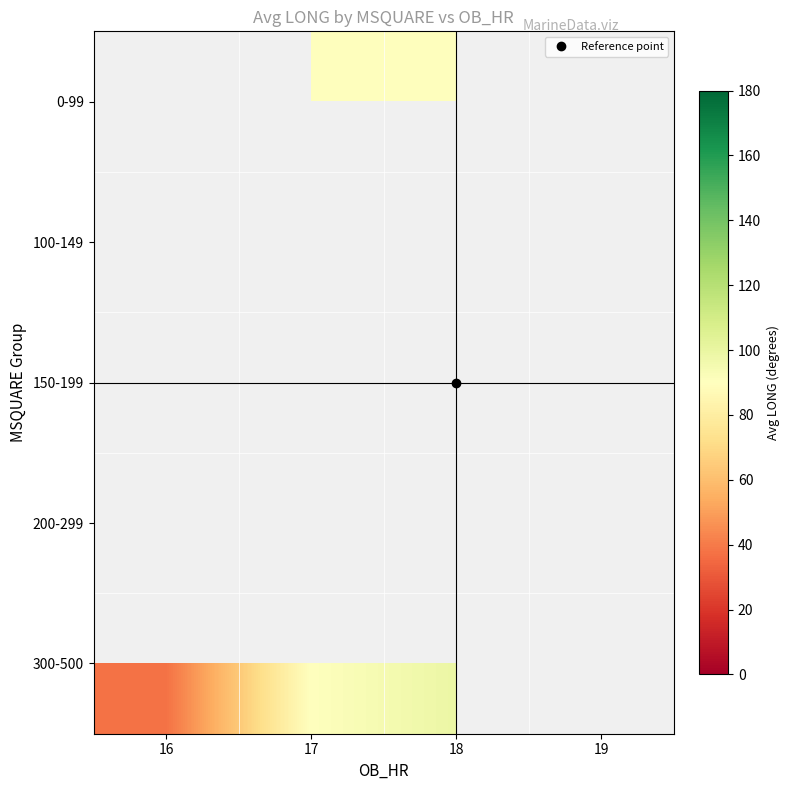

Rank the series by their average value, from highest to lowest.

0-99, 100-149, 150-199, 200-299, 300-500